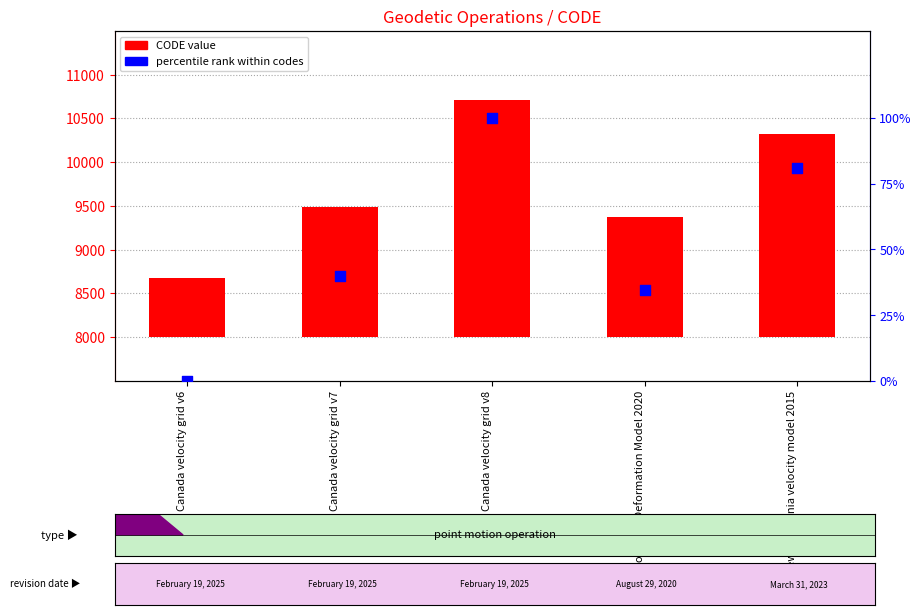

Which series contains the highest Y value?

CODE